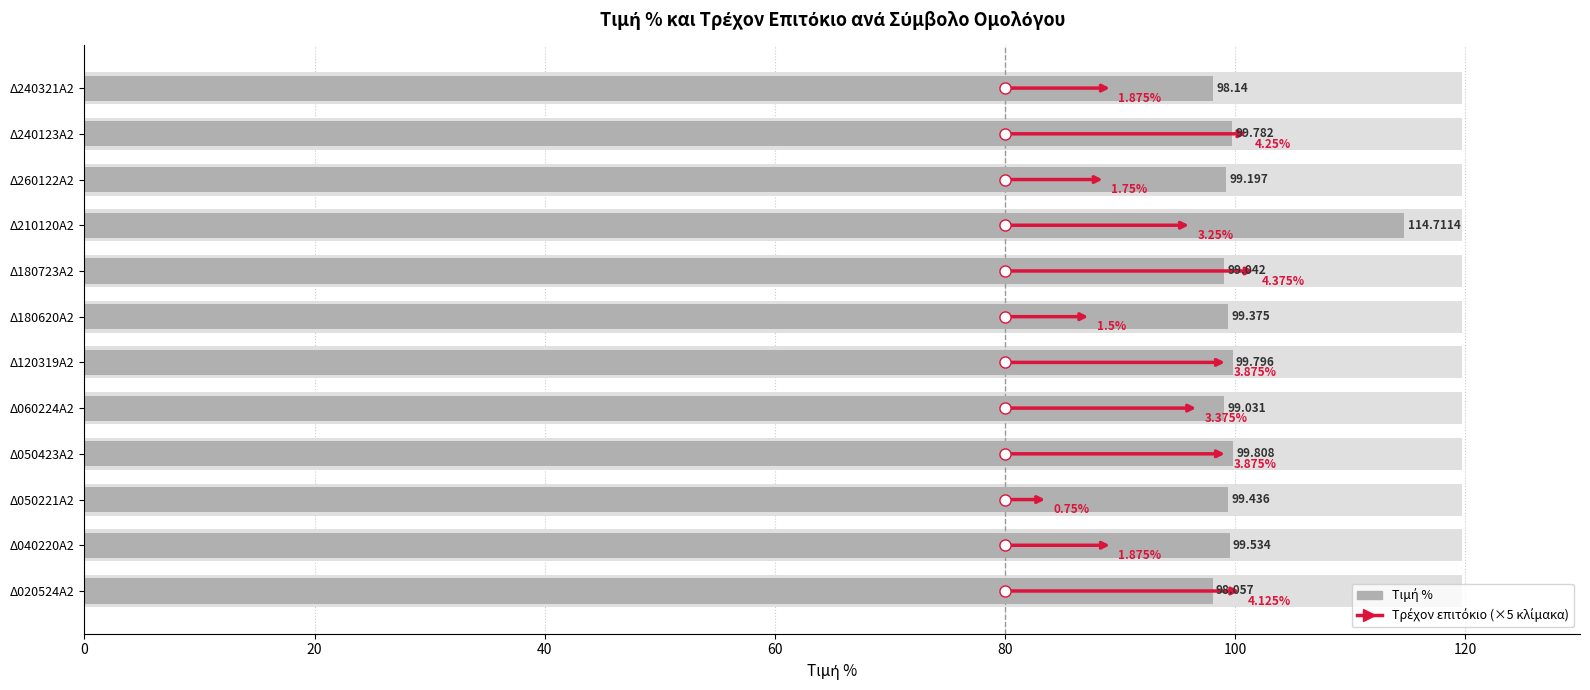

What is the sum of the values at Δ240321Α2 and Δ240123Α2?

197.9